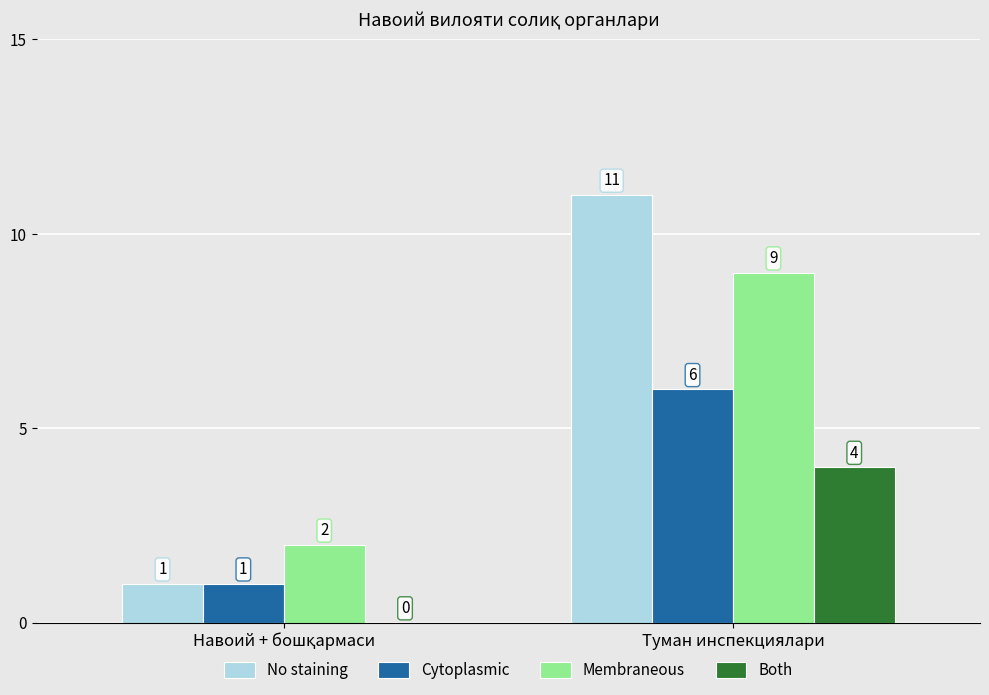

Which series has the widest spread of values?

No staining